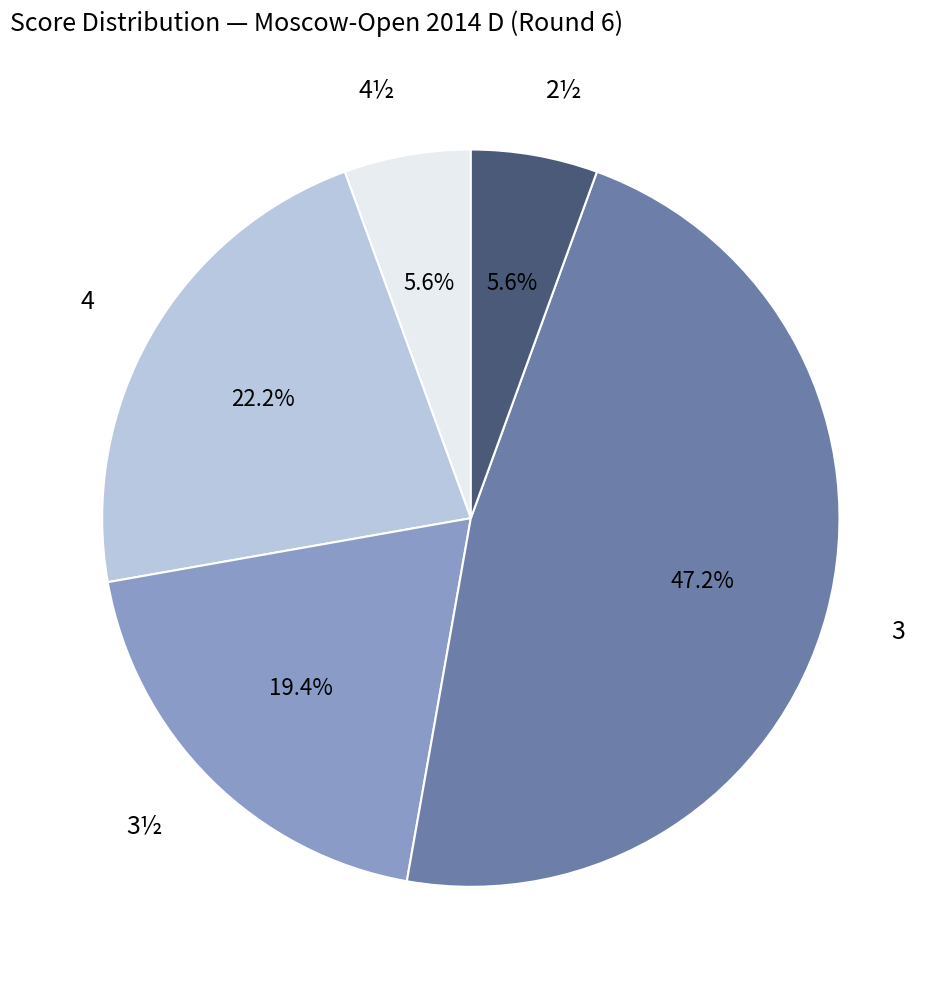

Is there any slice that represents more than half of the pie?

No